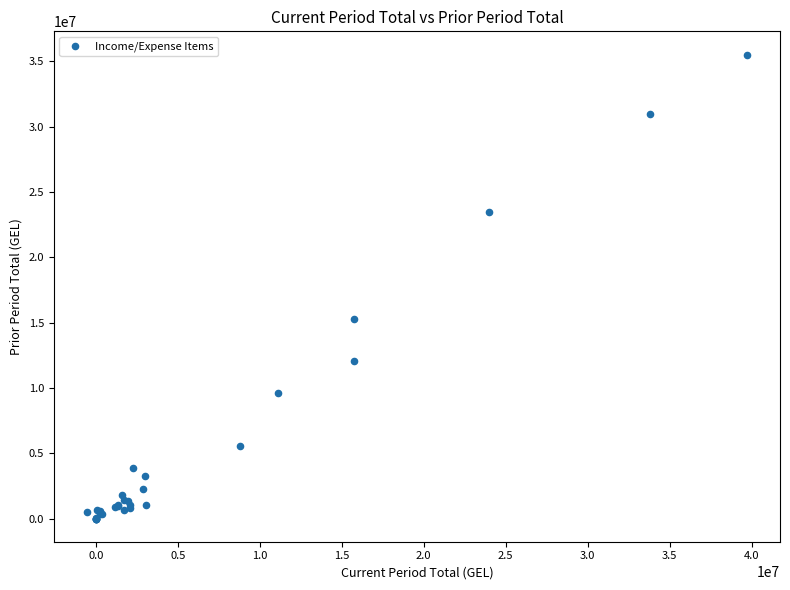

What Y value in the scatter plot is closest to 17759997?

15296655